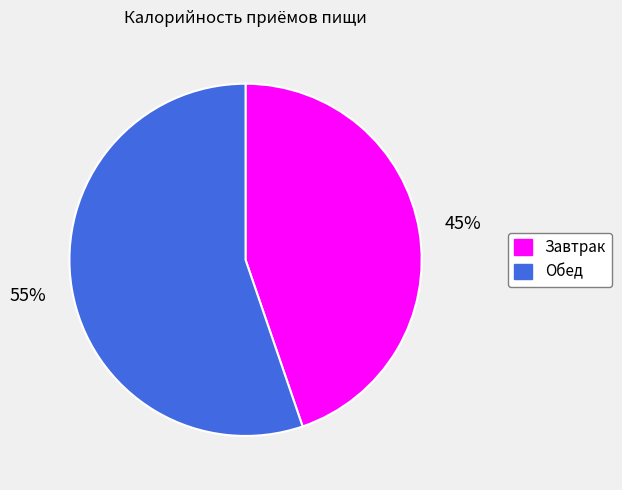

What percentage is the Завтрак slice, to the nearest percent?

45%